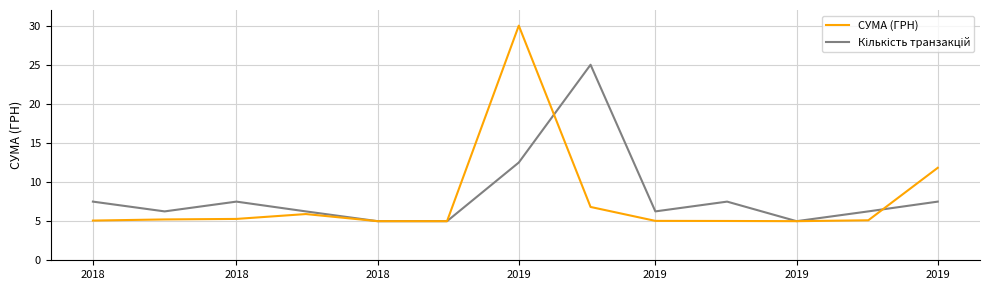

Which series has the largest range (max minus min)?

СУМА (ГРН)